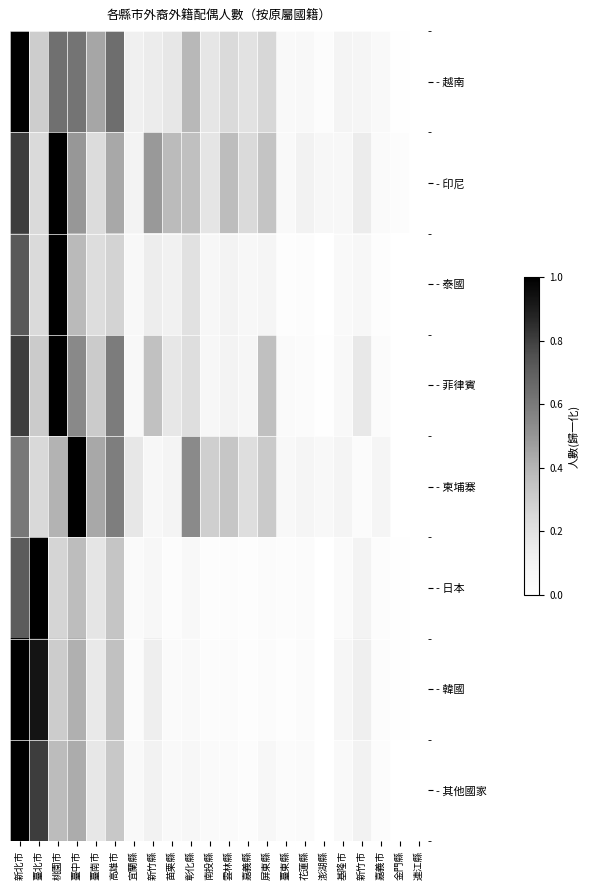

How many categories are shown in the chart?

22